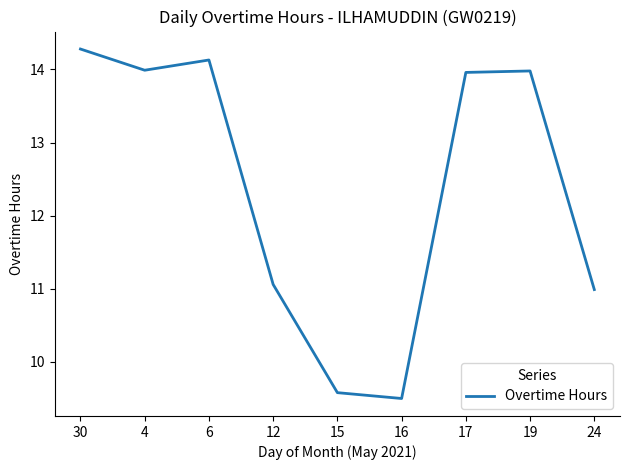

What is the sum of all values?

111.5